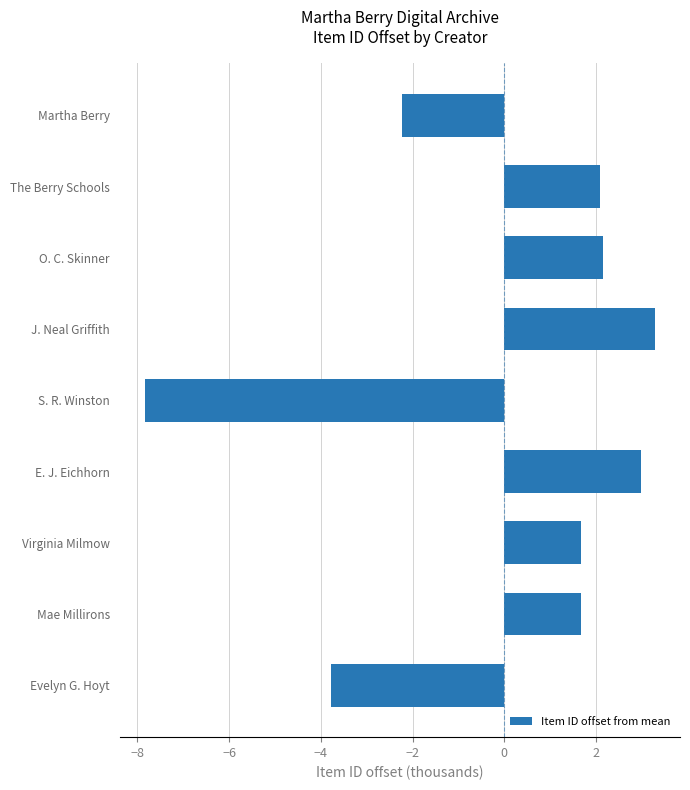

What is the smallest value displayed?

-7.8